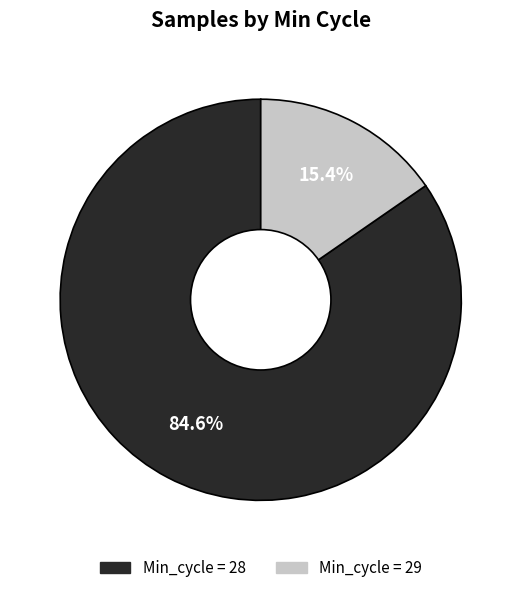

Does any single category account for the majority?

Yes